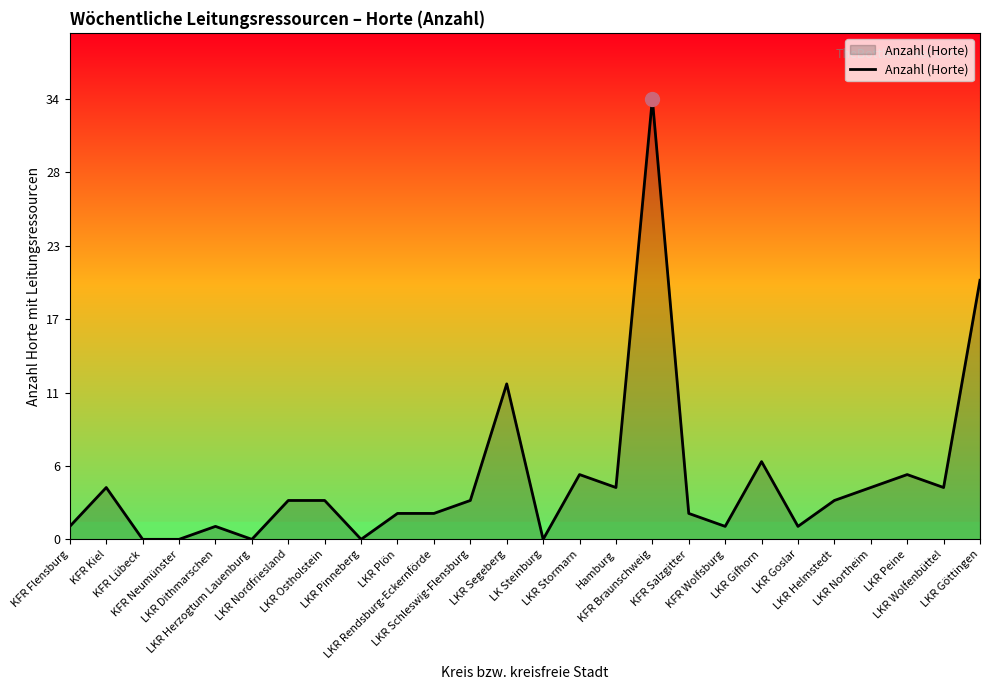

The chart shows a value of 1 at Hamburg. True or false?

False